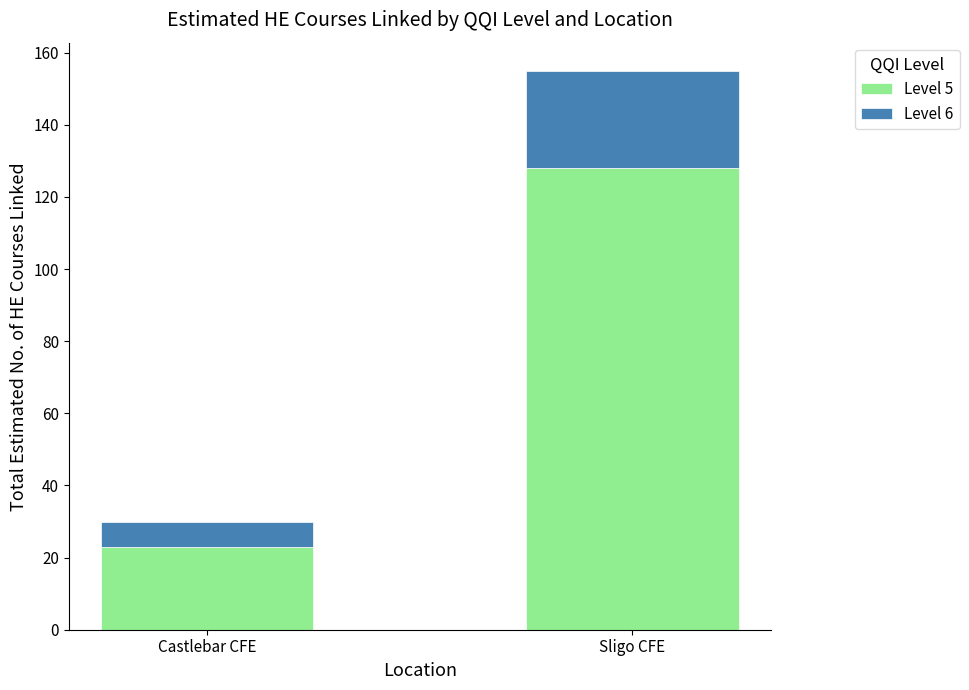

What is the highest value of the Level 5 series?

128